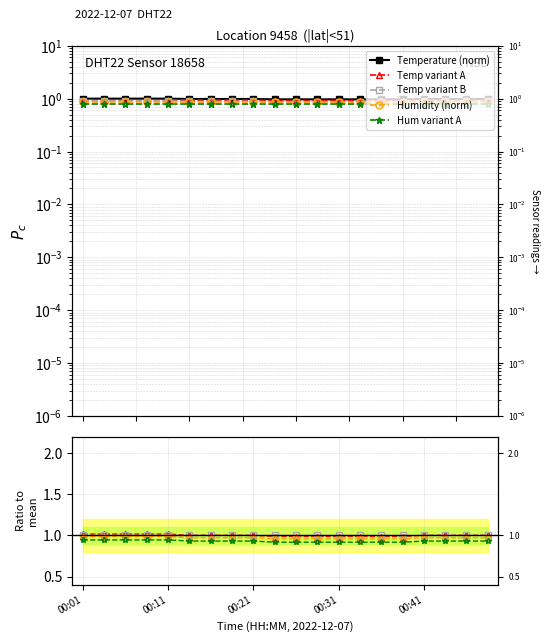

Which label corresponds to the smallest value in the chart?

00:23